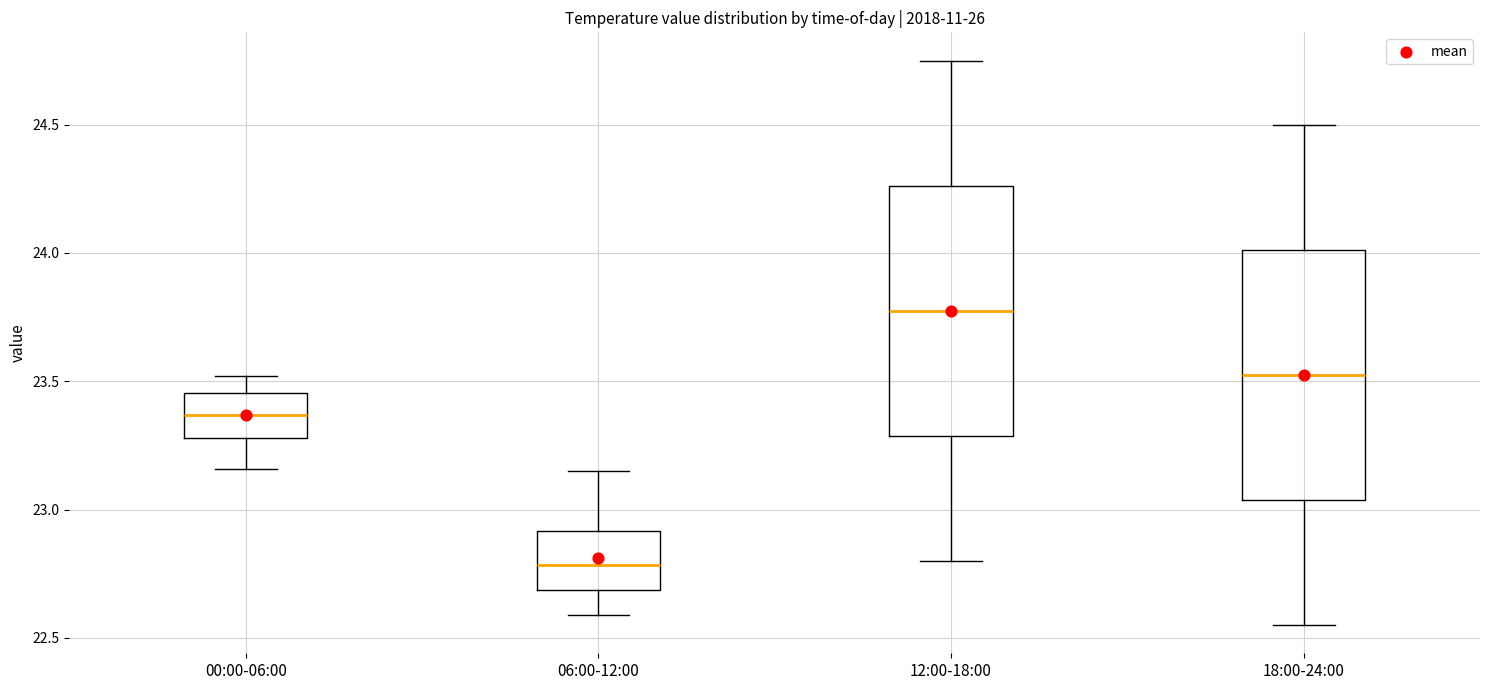

Which box's median line is the lowest?

06:00-12:00